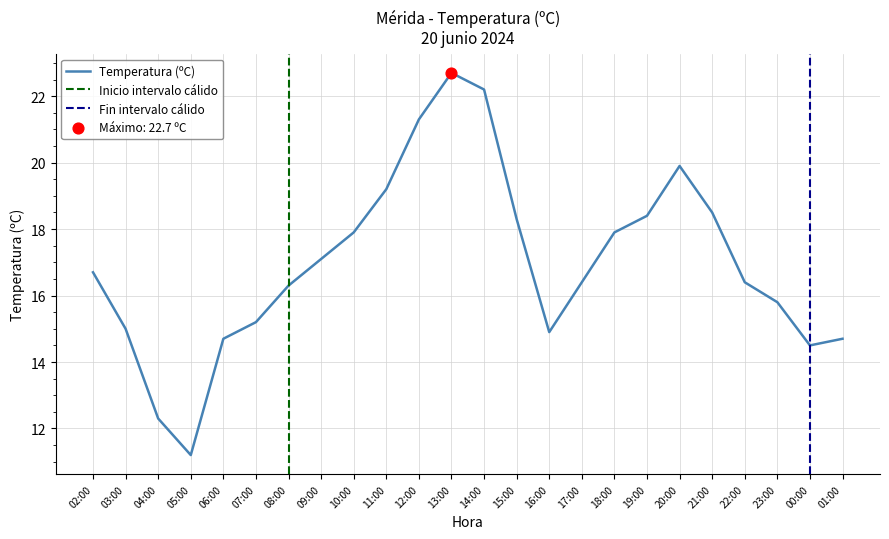

What is the change in value from 00:00 to 22:00?

+1.9